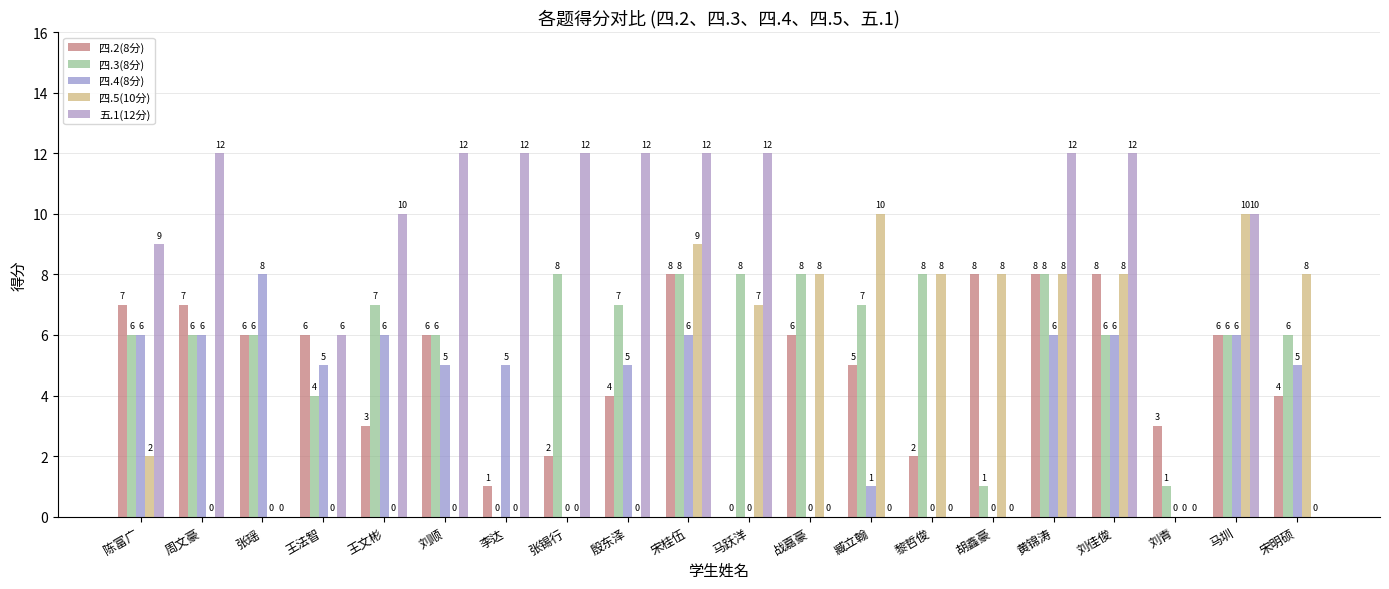

At which label does 四.2(8分) reach its minimum?

马跃洋